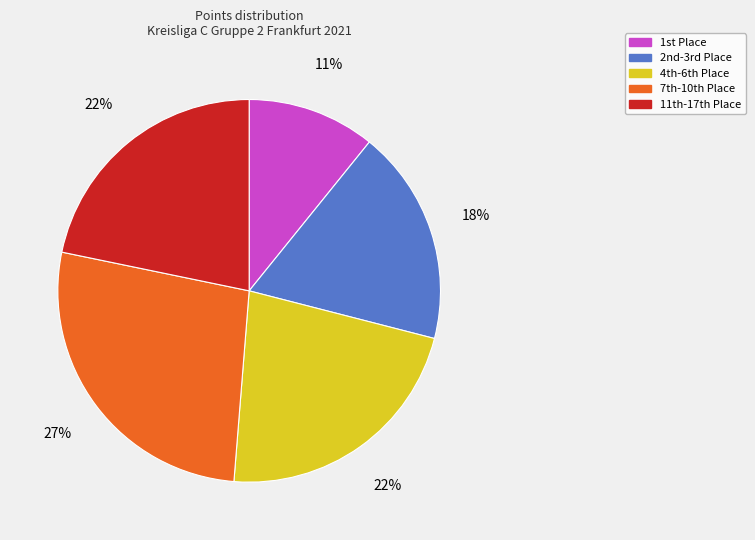

Is there any slice that represents more than half of the pie?

No